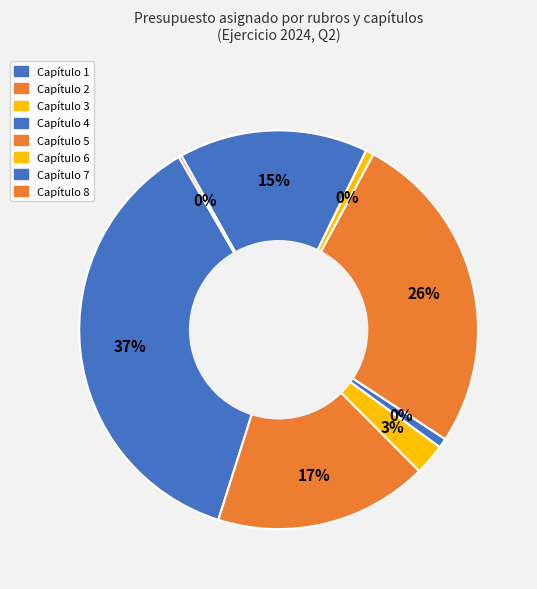

To the nearest percent, what percentage of the pie is Capítulo 1?

37%